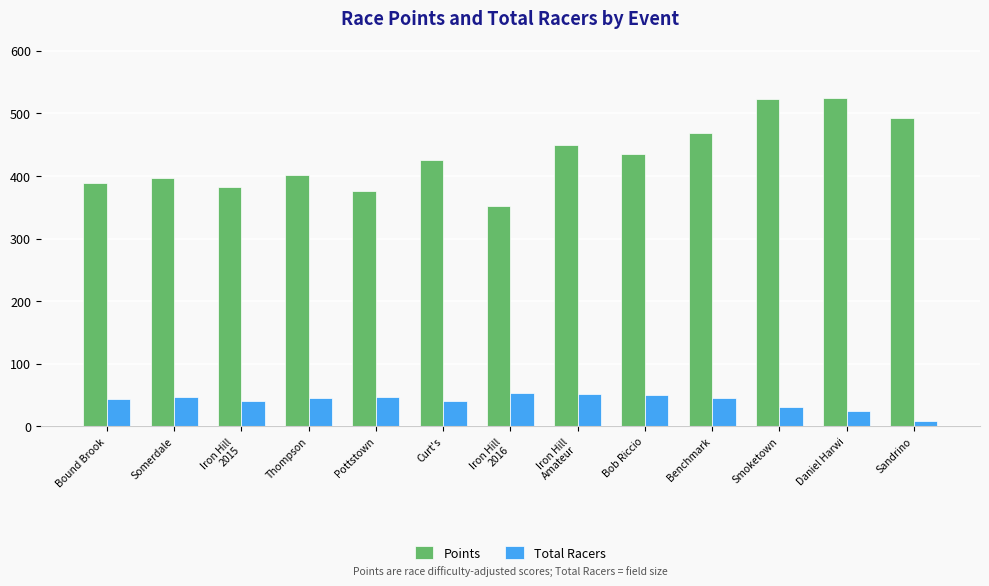

Which series has the largest total across all categories?

Points